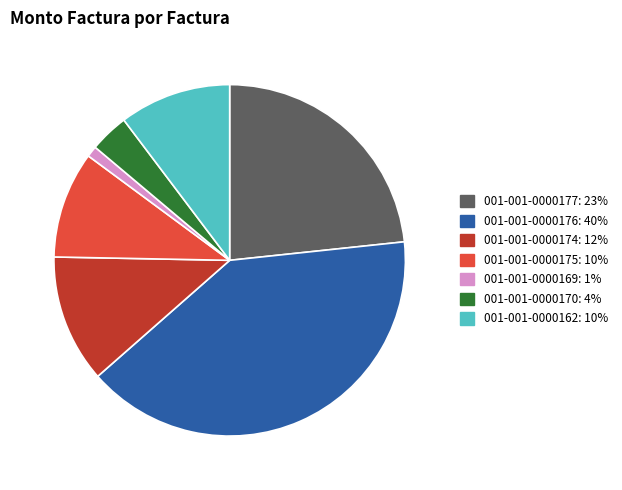

Which has a higher value, 001-001-0000169 or 001-001-0000175?

001-001-0000175